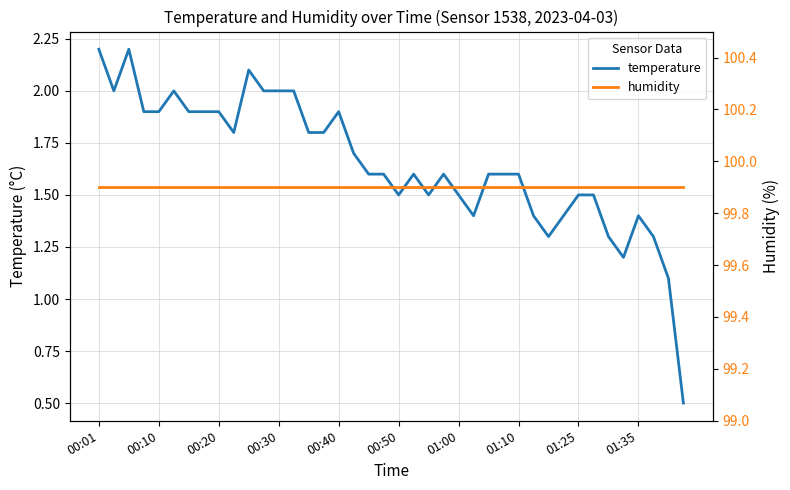

The temperature series shows 1.5 at 01:00. True or false?

True